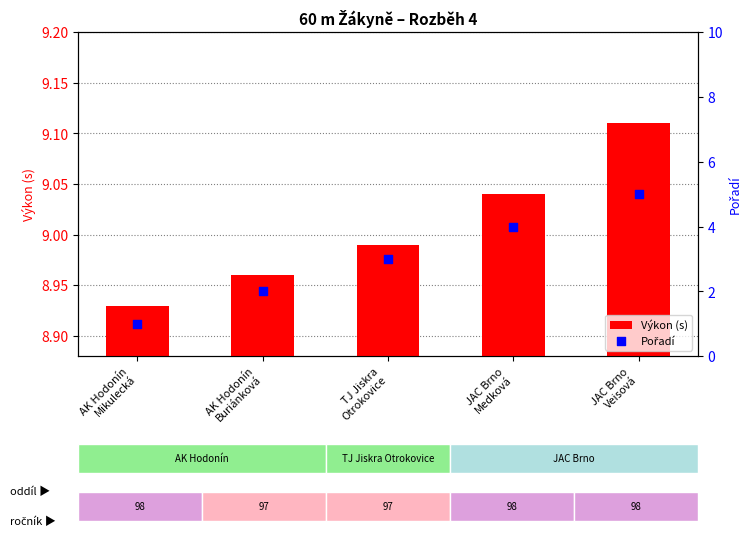

What is the change in value from AK Hodonín
Buriánková to JAC Brno
Medková?

+2